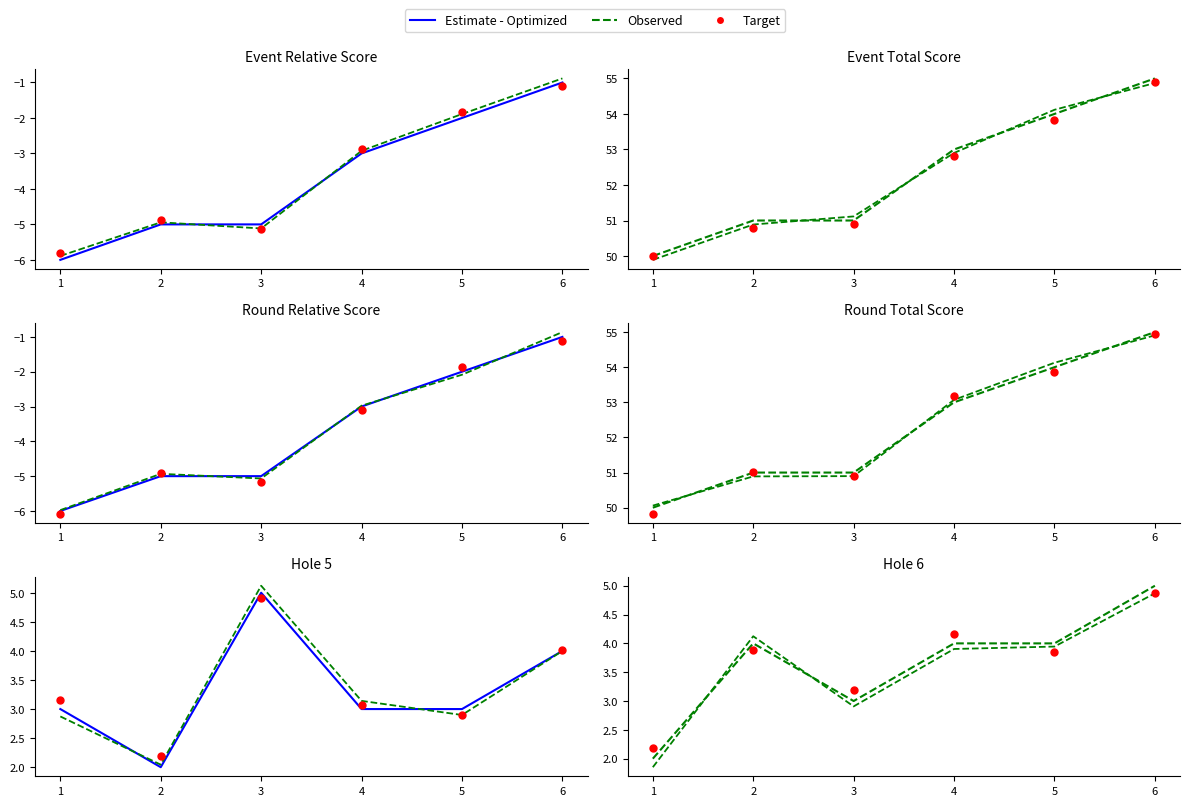

What is the total value across all series at 6?

13.7